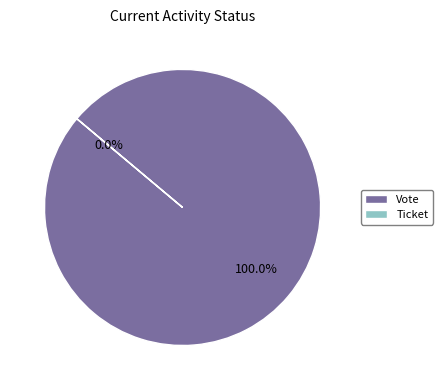

What is the smallest slice in the pie chart?

Ticket